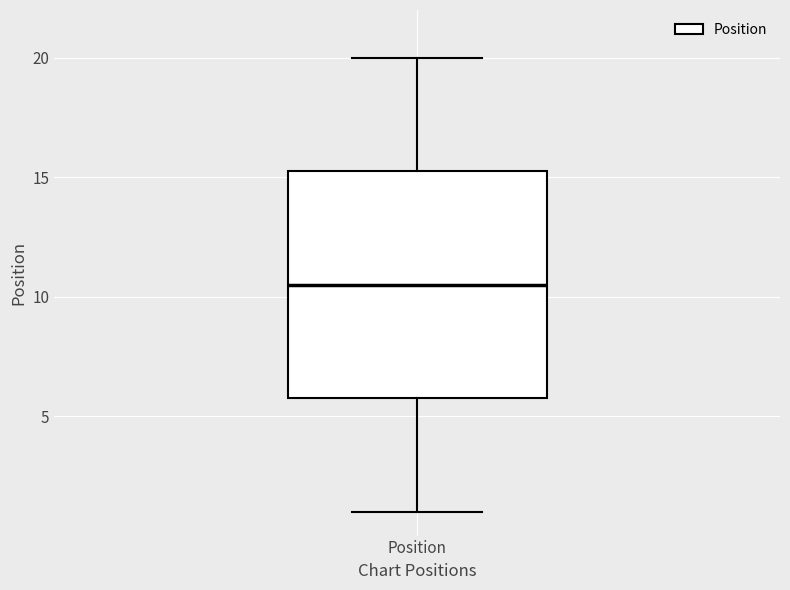

Where is the lower edge of the box for Position on the y-axis? The values are not printed on the chart, so give them approximately, as read against the axis.

6.0